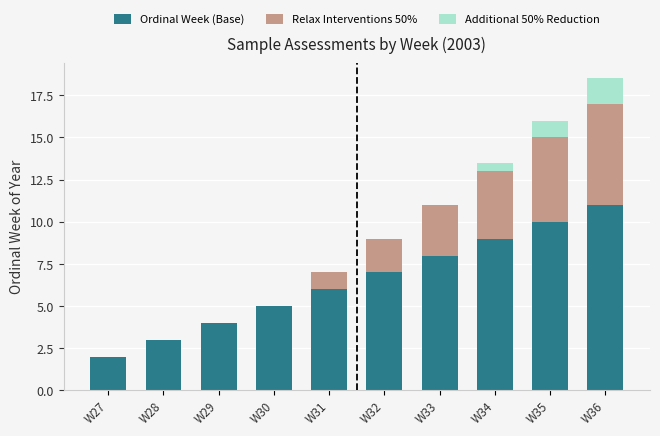

What is the total value across all series at W35?

16.0